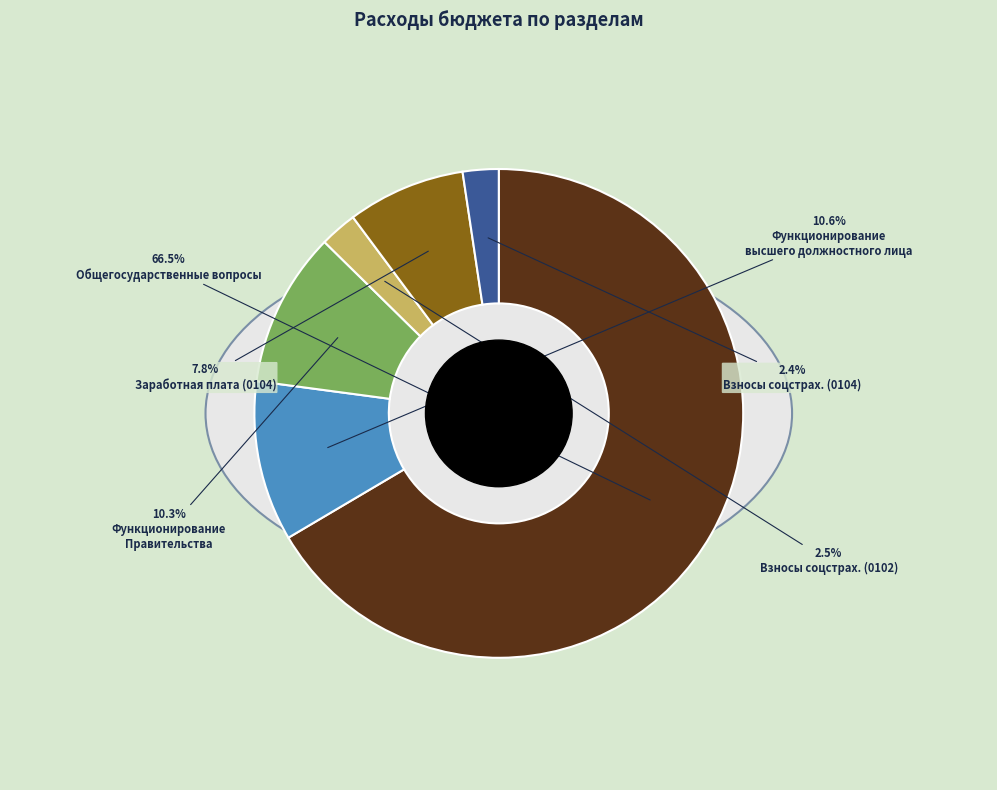

Between Взносы по обязательному социальному страхованию (0104) and Функционирование Правительства, which is larger?

Функционирование Правительства